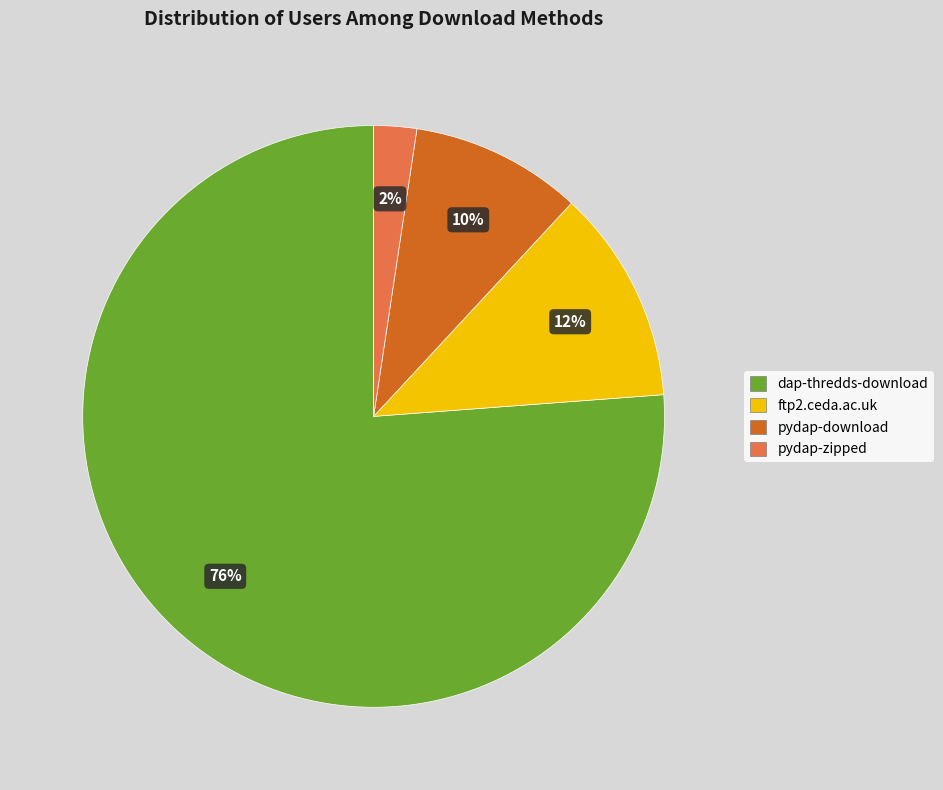

To the nearest percent, what is the combined percentage of dap-thredds-download and ftp2.ceda.ac.uk?

88%